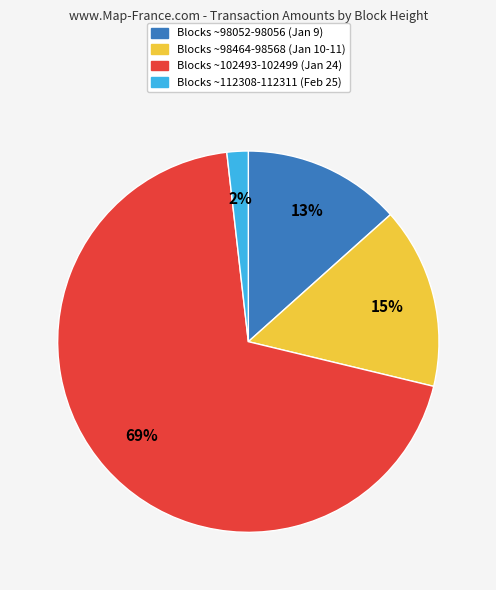

Is there any slice that represents more than half of the pie?

Yes